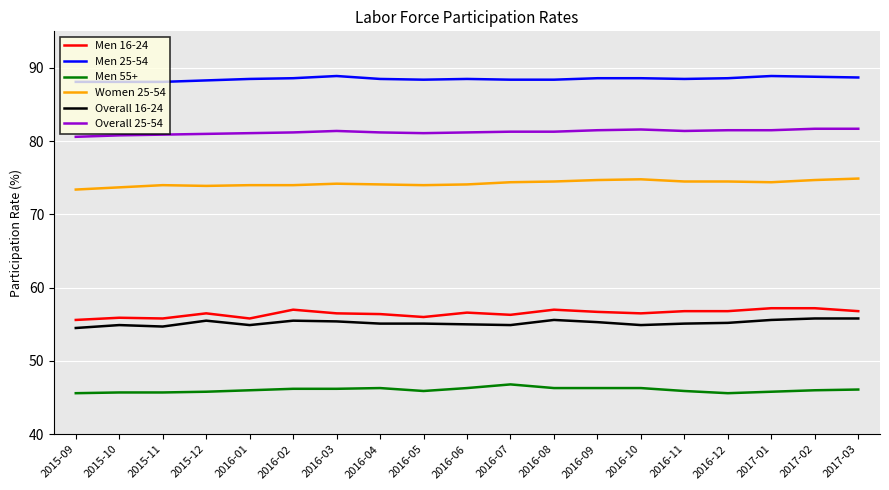

What is the spread (max minus min) of values at 2016-09?

42.3